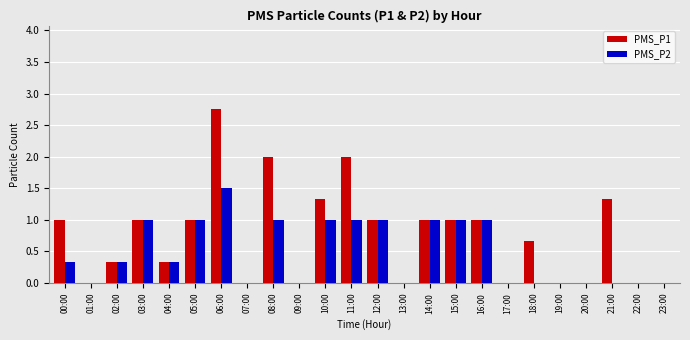

What is the average value of the PMS_P2 series?

0.5